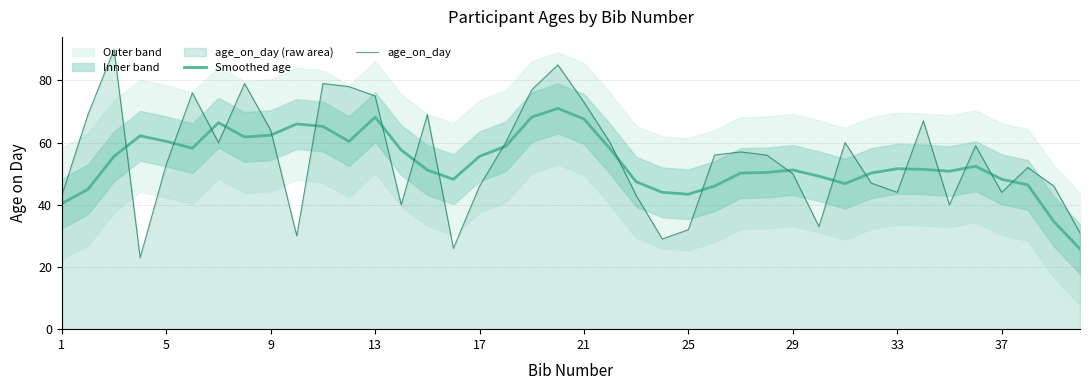

How many distinct data groups are displayed?

2